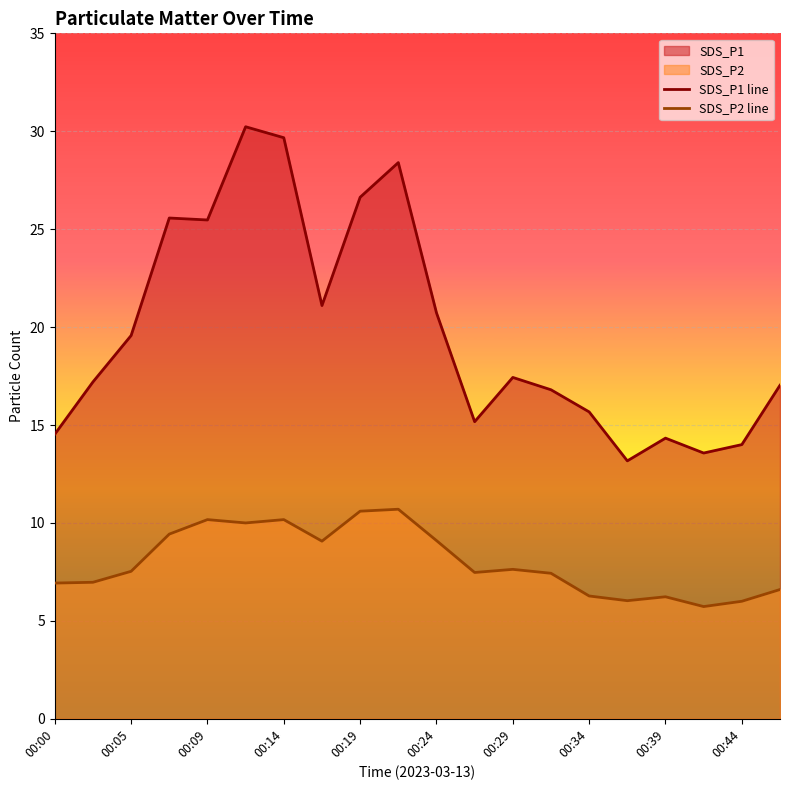

Reading left to right, transcribe all the data shown in this chart.

SDS_P1 line: 14.5	17.2	19.6	25.6	25.5	30.2	29.7	21.1	26.6	28.4	20.7	15.2	17.4	16.8	15.7	13.2	14.3	13.6	14.0	17.0
SDS_P2 line: 6.9	7.0	7.5	9.4	10.2	10.0	10.2	9.1	10.6	10.7	9.1	7.5	7.6	7.4	6.3	6.0	6.2	5.7	6.0	6.6